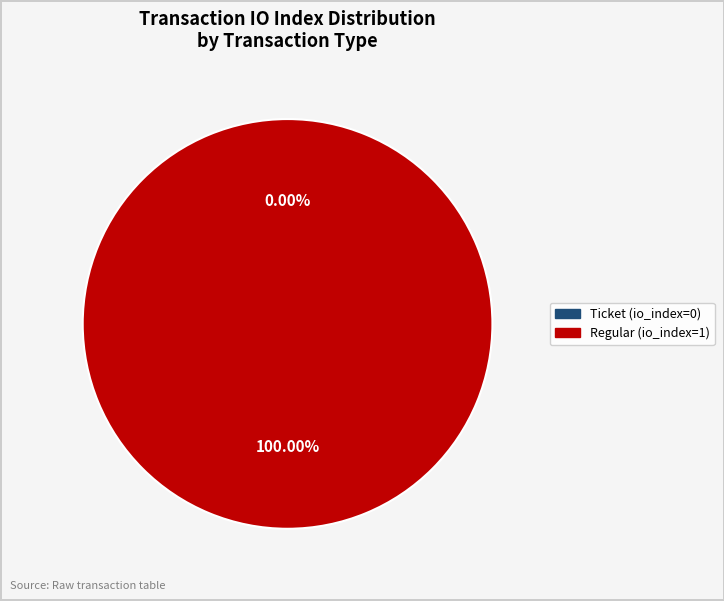

The Regular (io_index=1) slice represents 91% of the pie. True or false?

False